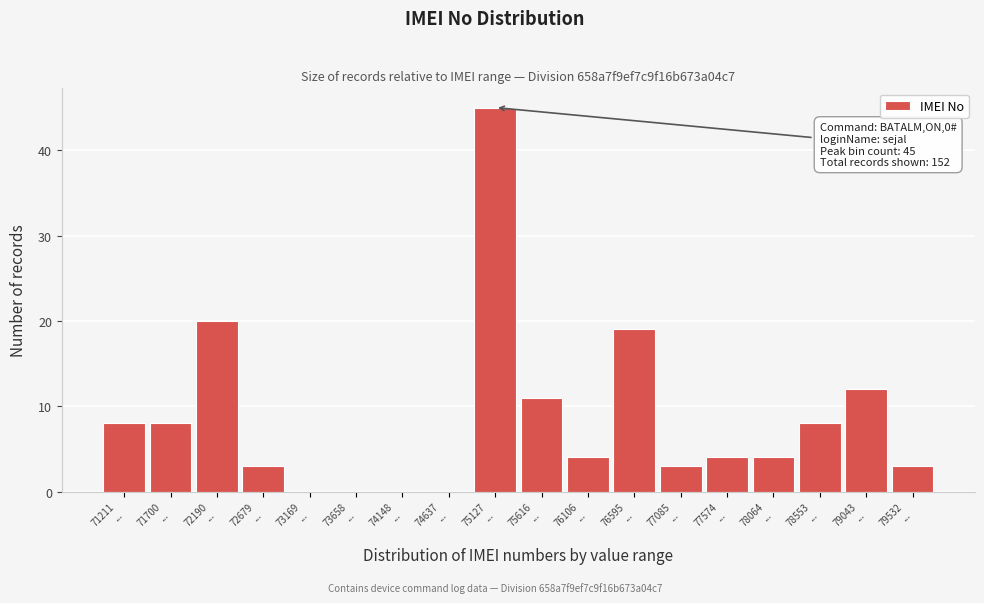

What is the sum of all values?

152